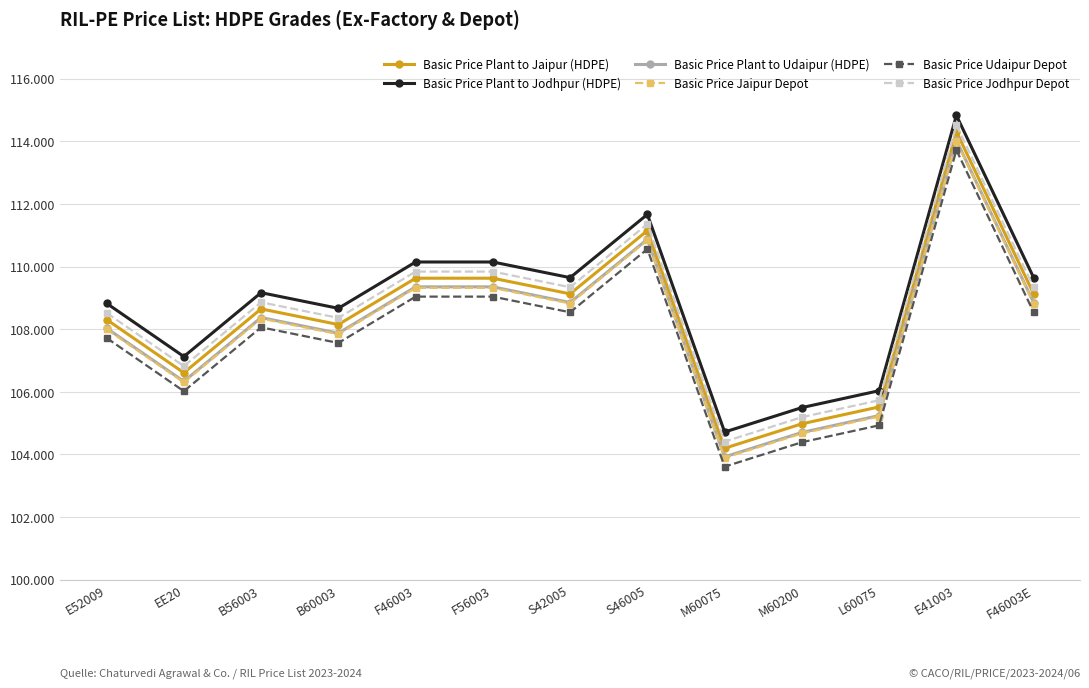

What are all the series names shown in the legend?

Basic Price Plant to Jaipur (HDPE), Basic Price Plant to Jodhpur (HDPE), Basic Price Plant to Udaipur (HDPE), Basic Price Jaipur Depot, Basic Price Udaipur Depot, Basic Price Jodhpur Depot